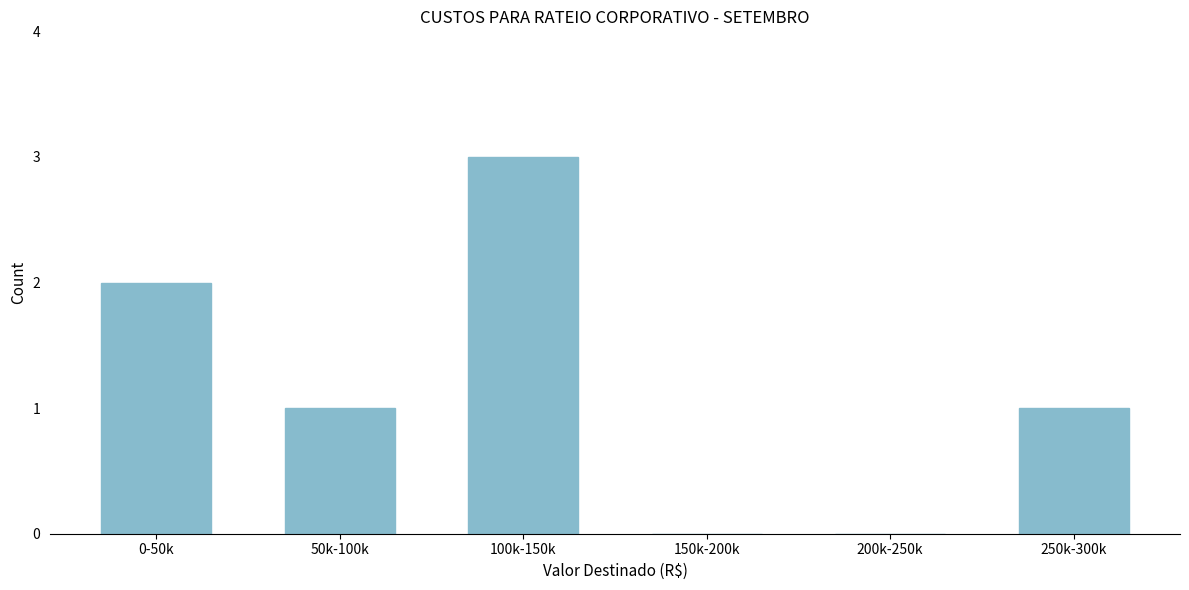

Is it true that the value at 250k-300k is 1?

True